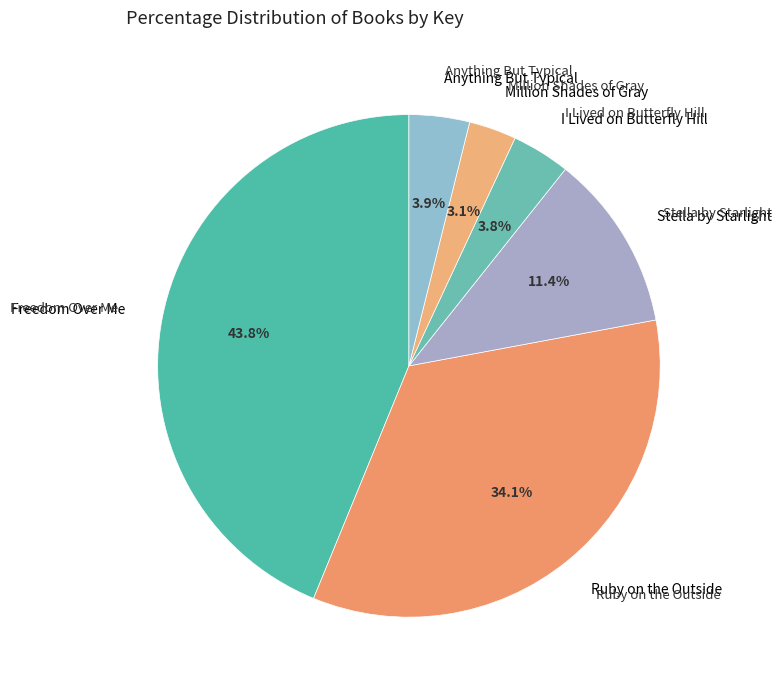

How many slices are in this pie chart?

6